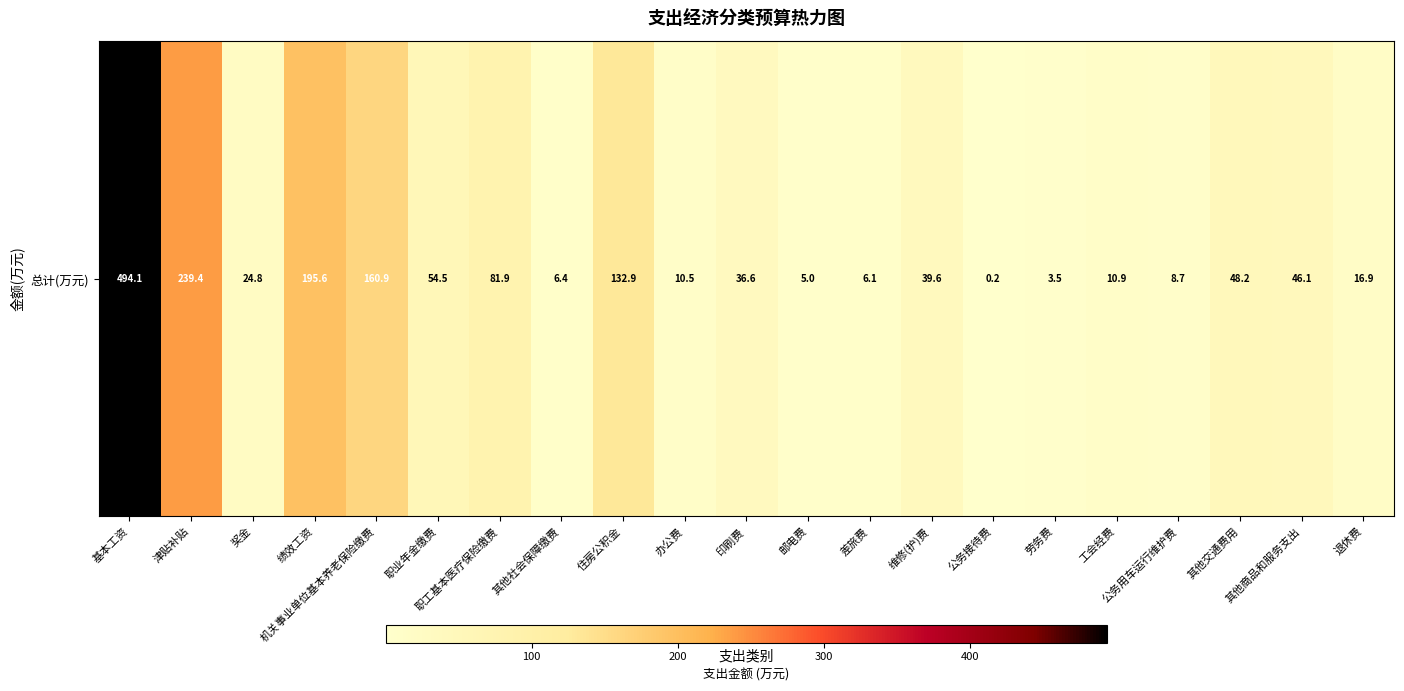

Rank the categories by value from lowest to highest.

公务接待费, 劳务费, 邮电费, 差旅费, 其他社会保障缴费, 公务用车运行维护费, 办公费, 工会经费, 退休费, 奖金, 印刷费, 维修(护)费, 其他商品和服务支出, 其他交通费用, 职业年金缴费, 职工基本医疗保险缴费, 住房公积金, 机关事业单位基本养老保险缴费, 绩效工资, 津贴补贴, 基本工资